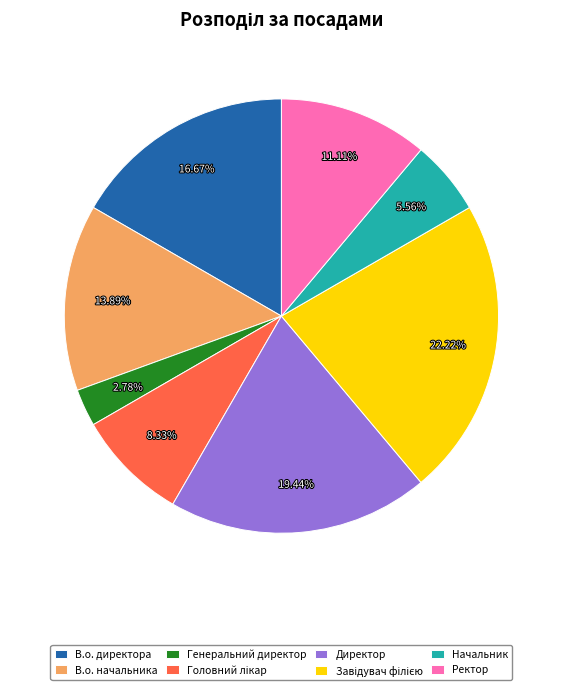

Which has a higher value, Начальник or Директор?

Директор